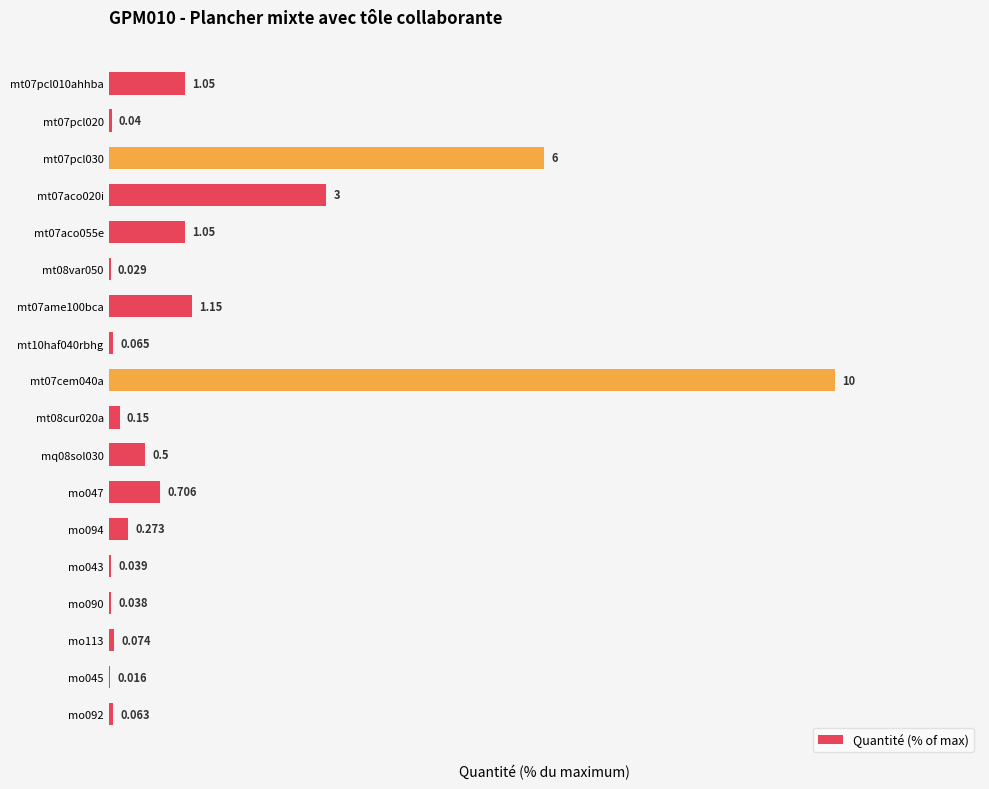

Rank the categories by value from highest to lowest.

8, 2, 3, 6, 0, 4, 11, 10, 12, 9, 15, 7, 17, 1, 13, 14, 5, 16